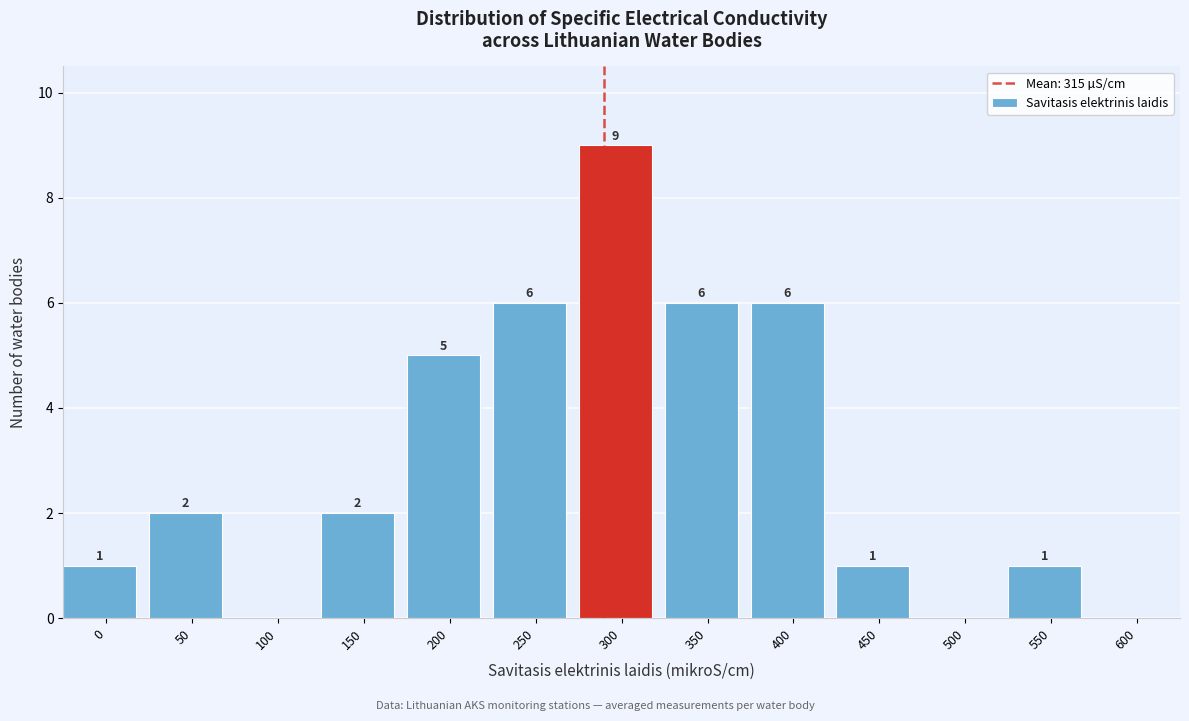

Reading left to right, extract all data points from this chart.

0=1	50=2	100=0	150=2	200=5	250=6	300=9	350=6	400=6	450=1	500=0	550=1	600=0